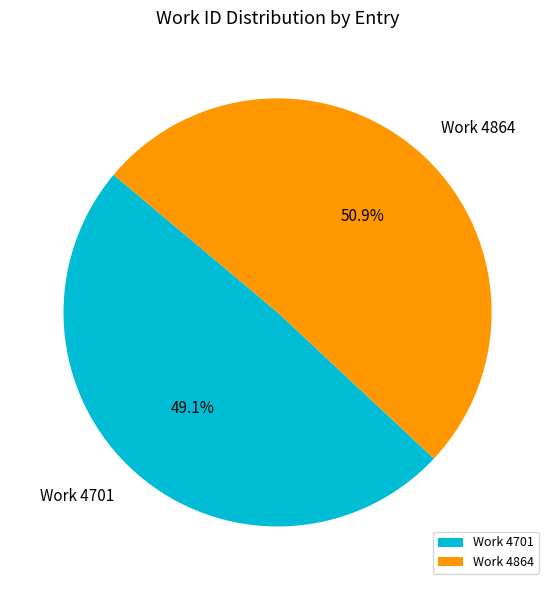

To the nearest percent, what is the combined percentage of Work 4864 and Work 4701?

100%